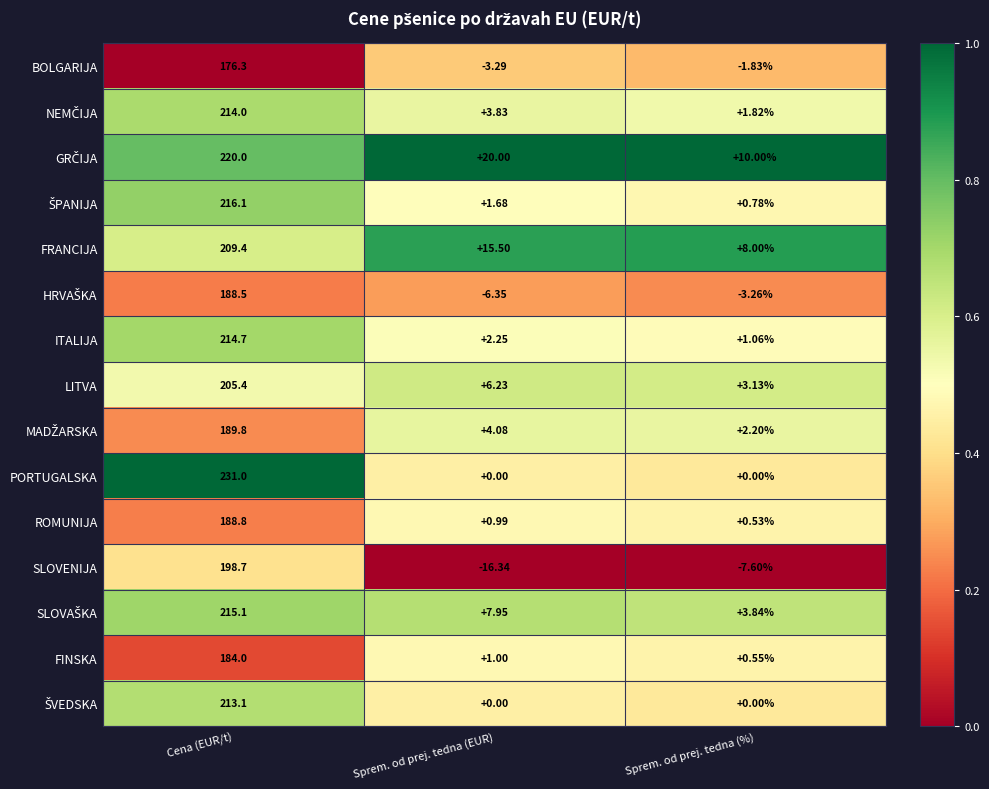

At which category is the sum across all series the highest?

Cena (EUR/t)